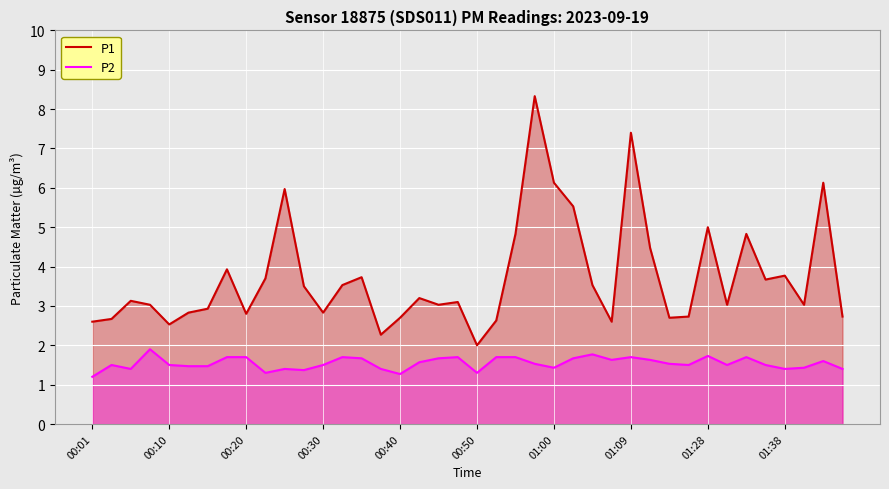

Which series has the largest total across all categories?

P1